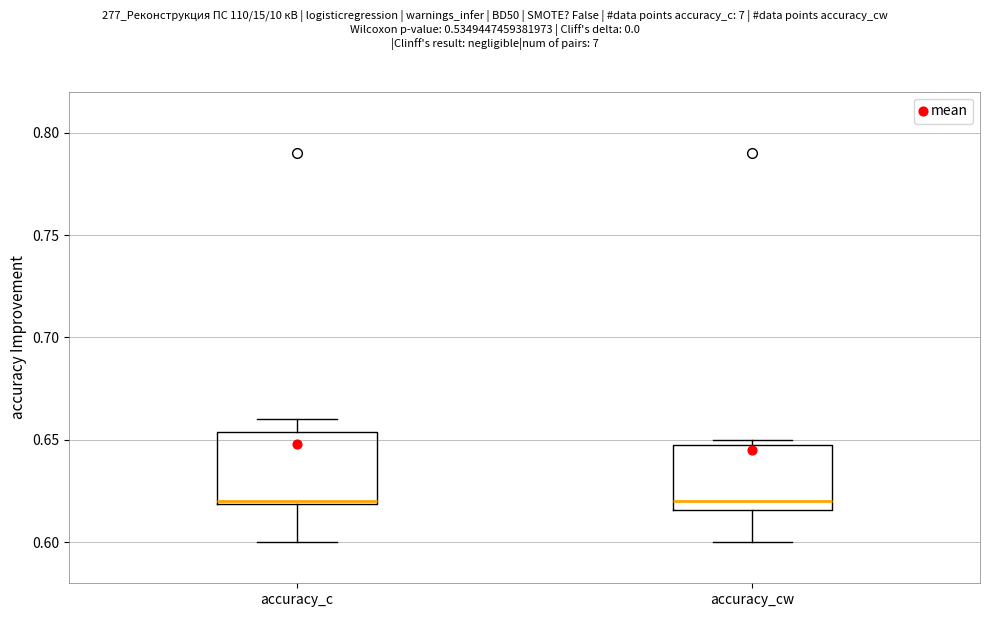

Reading left to right, read every box against the y-axis: the position of its median line, the range the box covers, and the ends of its whiskers. The values are not printed on the chart, so give them approximately, as read against the axis.

accuracy_c: median 0.620, box 0.620 to 0.655, whiskers 0.600 to 0.660
accuracy_cw: median 0.620, box 0.615 to 0.650, whiskers 0.600 to 0.650 (just above the box's upper edge)